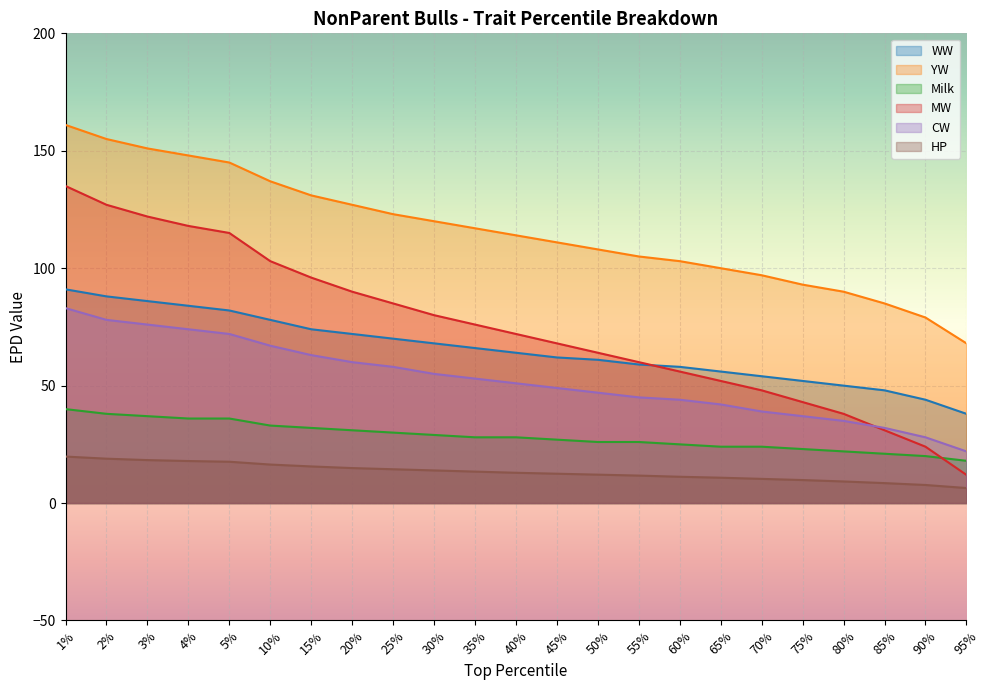

At which category is the sum across all series the highest?

1%